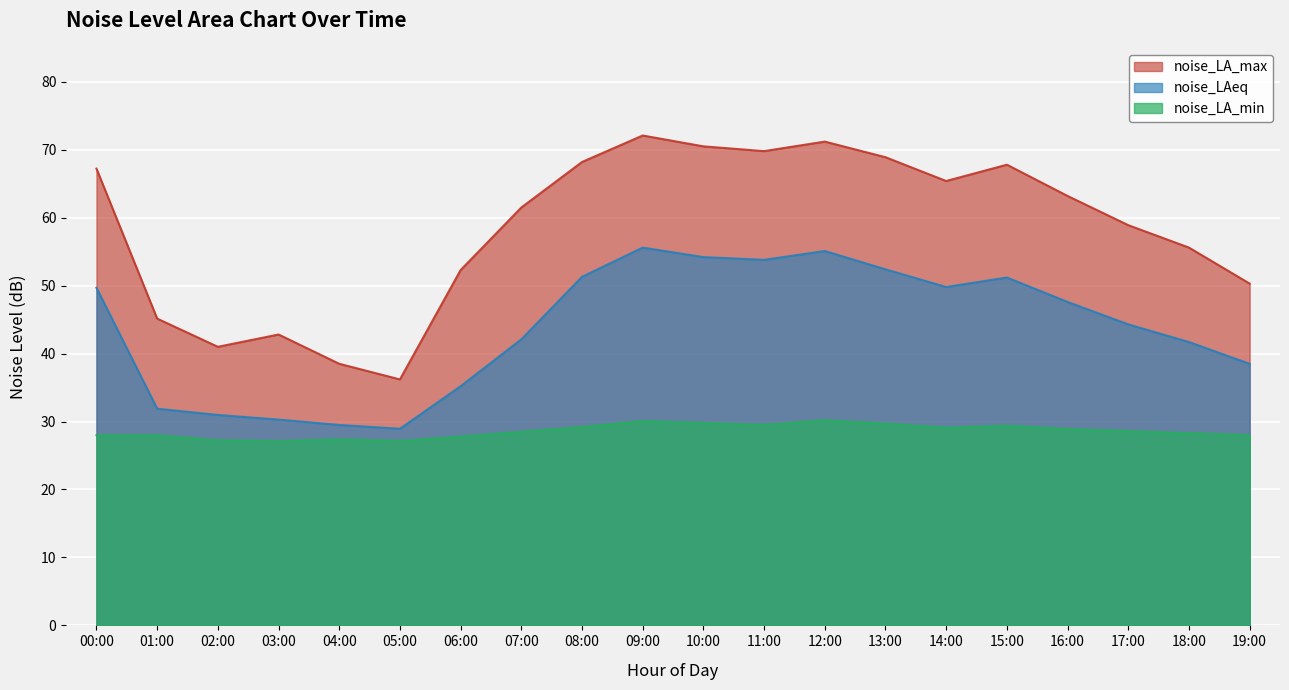

What is the sum of all noise_LA_max values?

1166.6